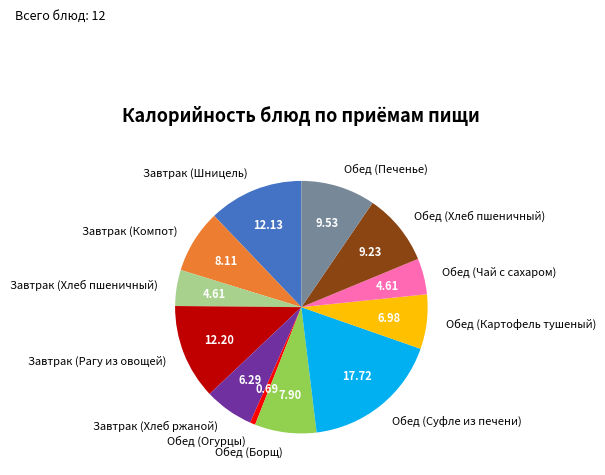

Which has a higher value, Завтрак (Шницель) or Обед (Печенье)?

Завтрак (Шницель)